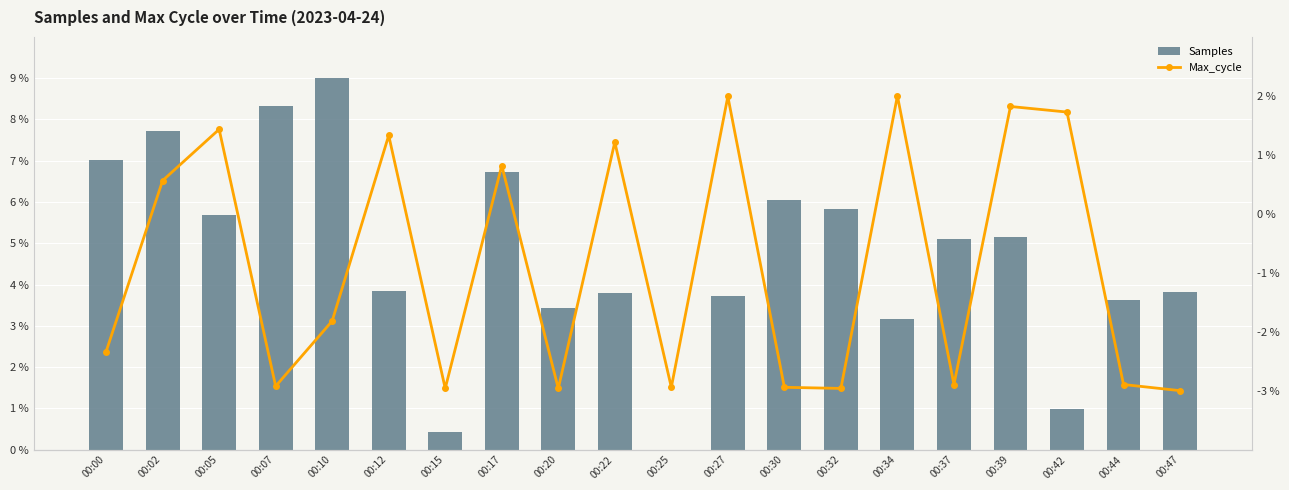

At 00:22, list the series in order from largest to smallest.

Samples, Max_cycle